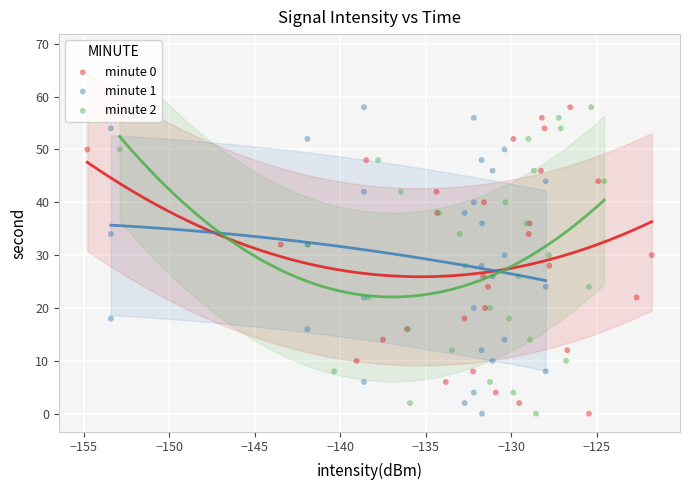

What are all the series names shown in the legend?

minute 0, minute 1, minute 2